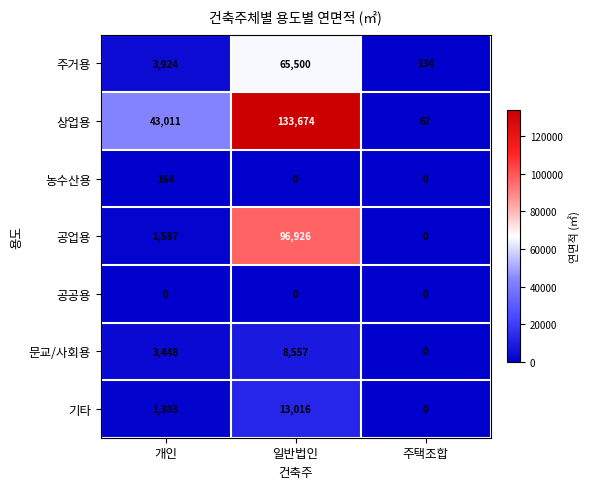

Which category has the highest value across all series?

일반법인